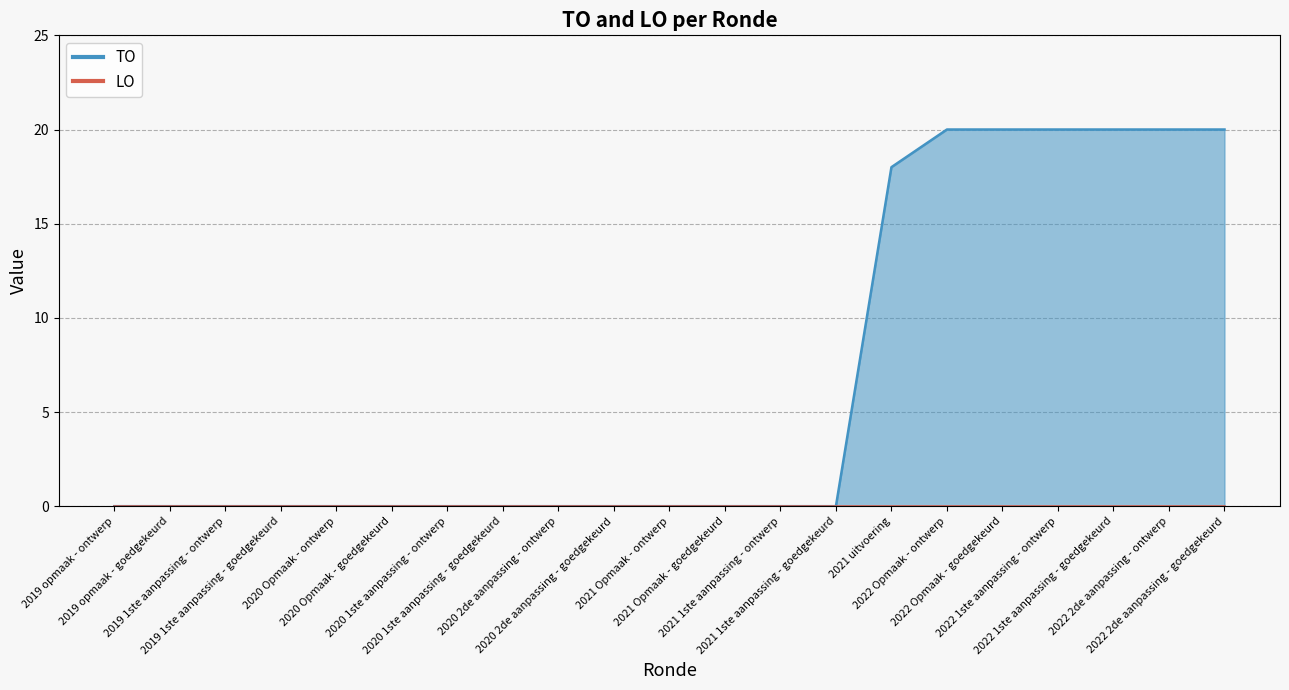

How many lines are shown in the chart?

1